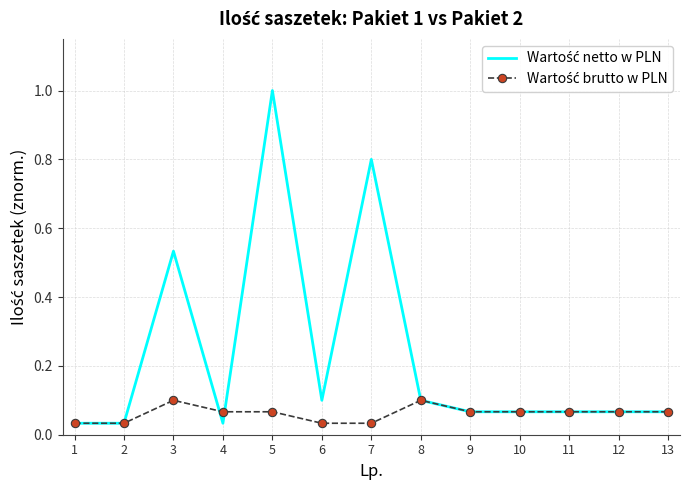

What is the difference between the highest and lowest values at 3?

0.4